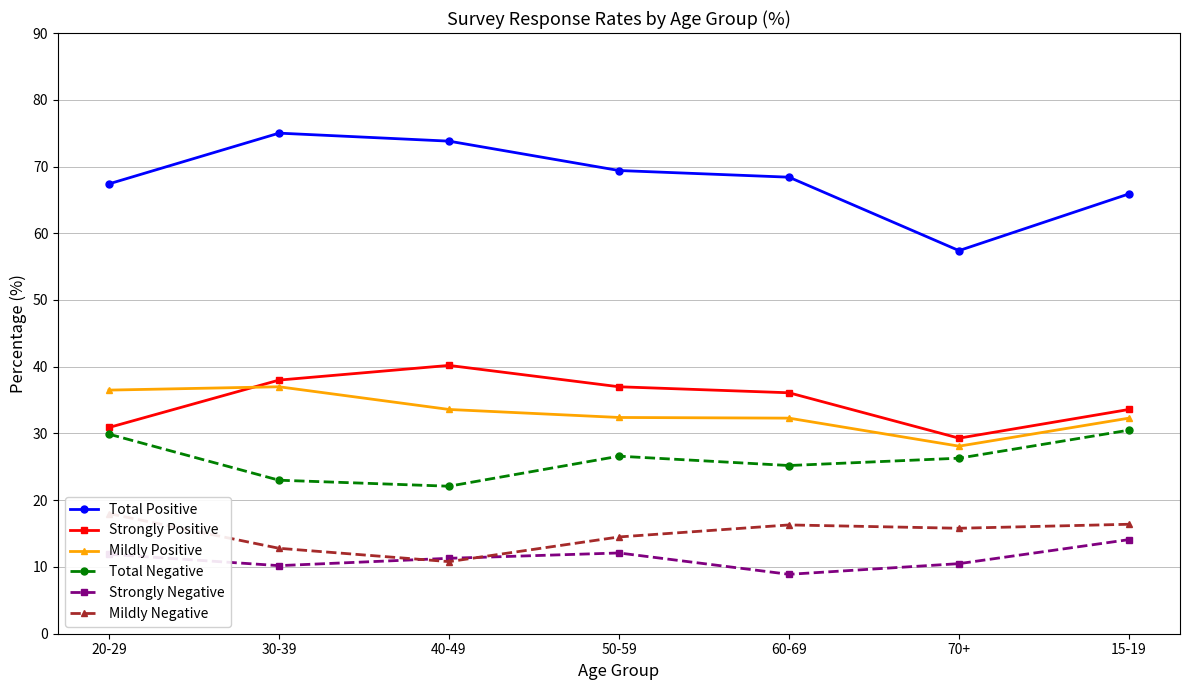

What is the approximate value of Strongly Positive at 20-29?

30.9